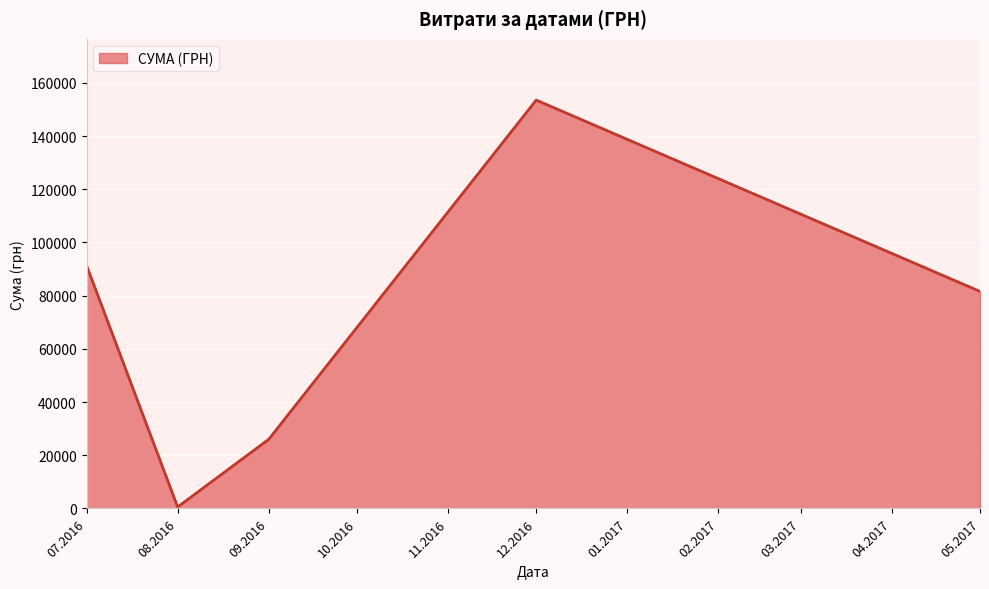

What is the change in value from 07.2016 to 05.2017?

-9792.0